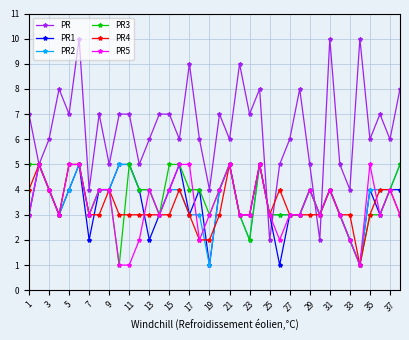

What is the value of the PR point at the 20th from the left?

7